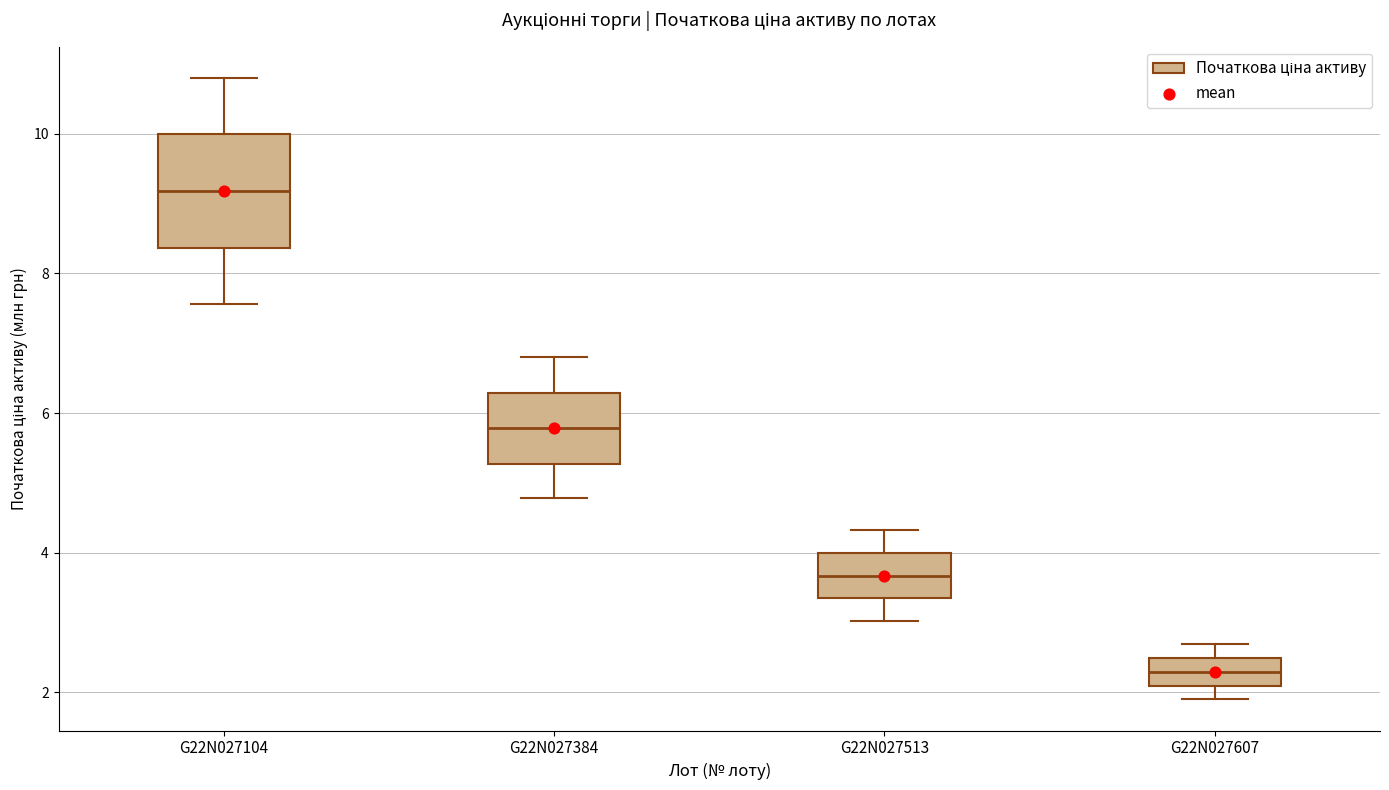

Where is the lower edge of the box for G22N027104 on the y-axis? The values are not printed on the chart, so give them approximately, as read against the axis.

8.4